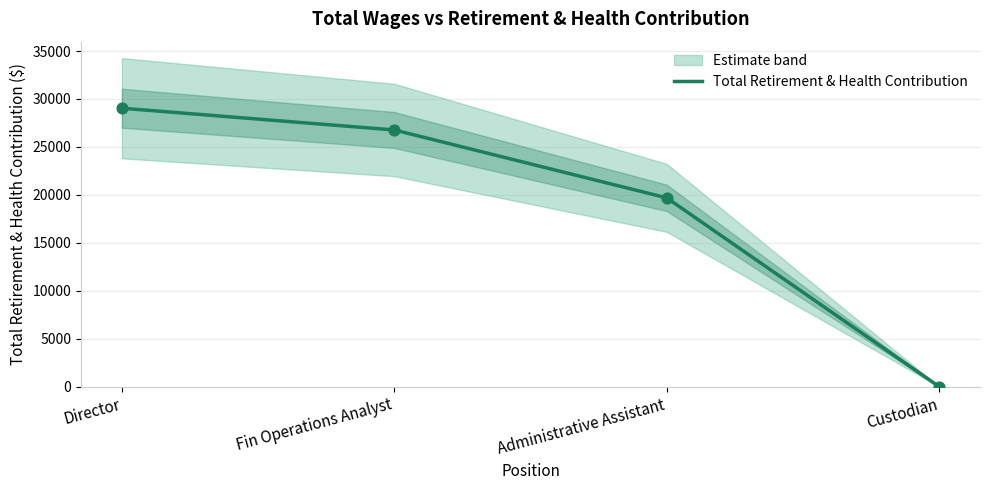

What is the change in value from Administrative Assistant to Custodian?

-19690